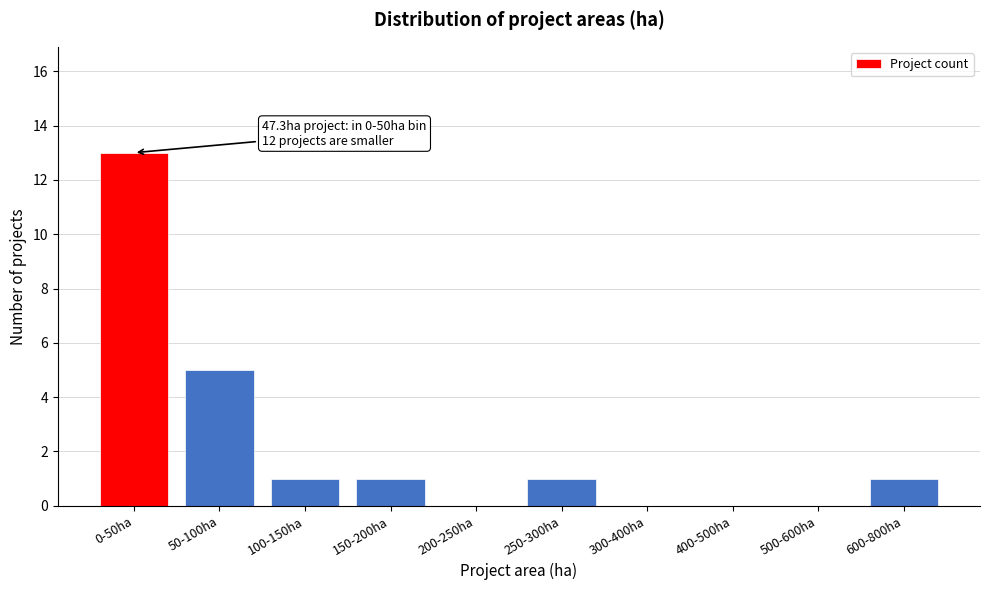

Reading right to left, extract all data points from this chart.

600-800ha=1	500-600ha=0	400-500ha=0	300-400ha=0	250-300ha=1	200-250ha=0	150-200ha=1	100-150ha=1	50-100ha=5	0-50ha=13